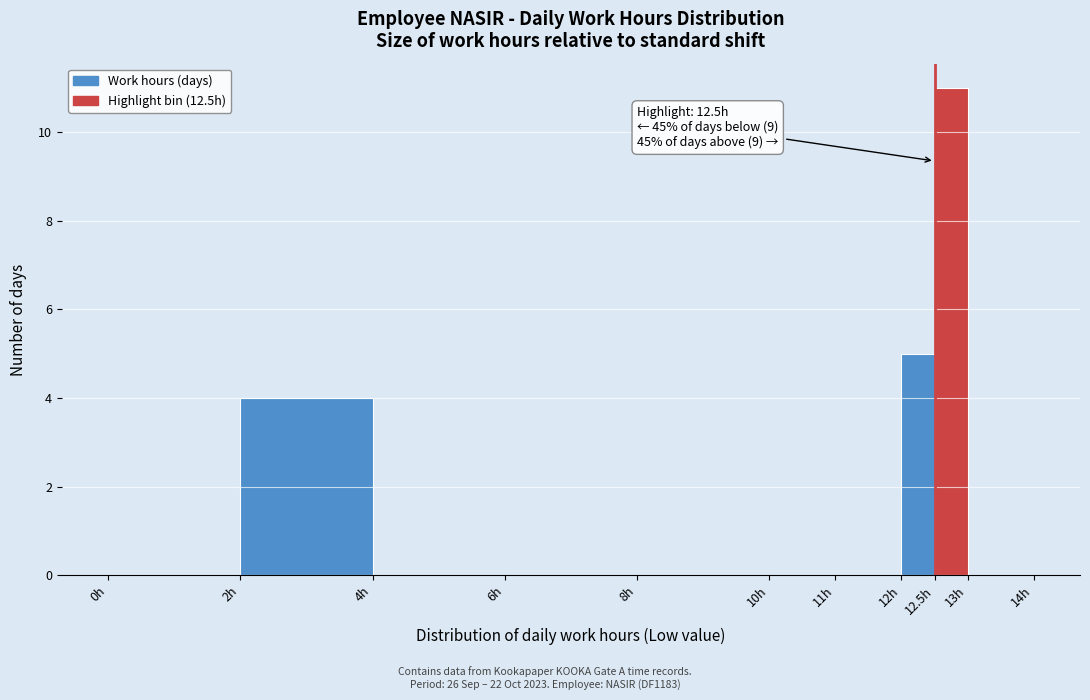

Over which range of the x-axis is the bar tallest?

12.5 to 13.0